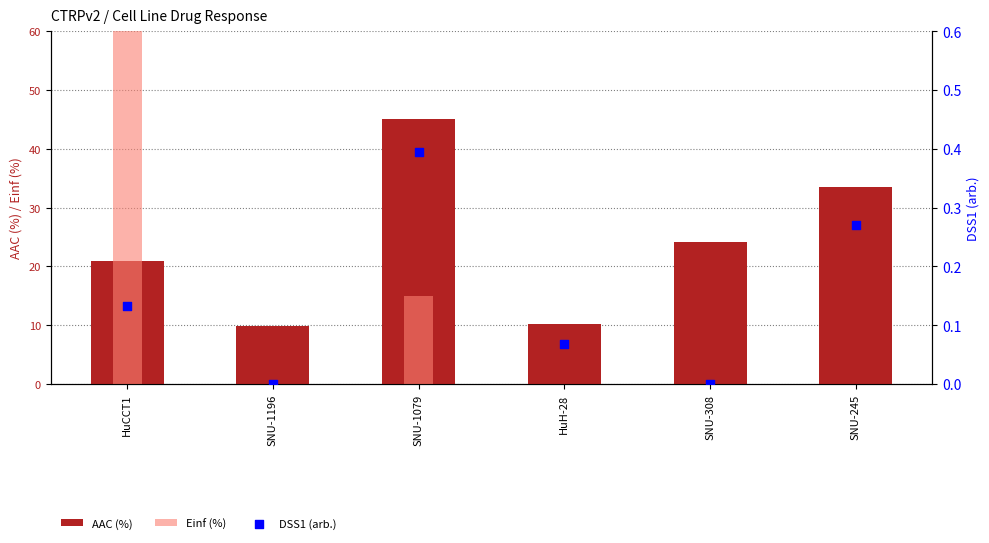

What are all the series names shown in the legend?

AAC (%), Einf (%), DSS1 (arb.)